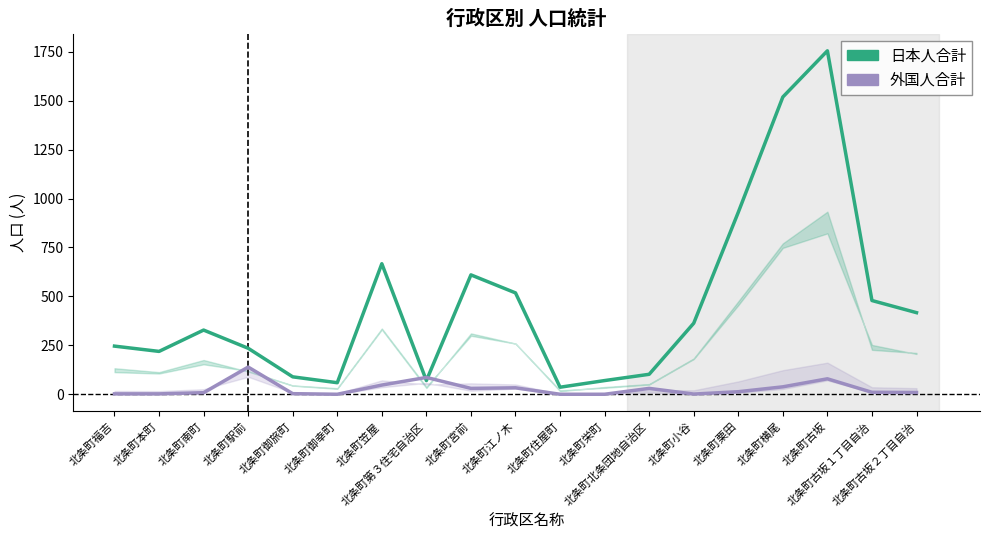

Does the chart display data point markers on the line(s)?

No